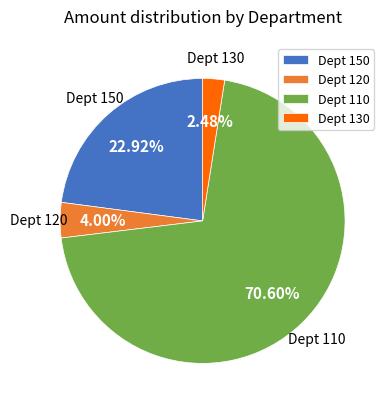

Rank the categories by value from highest to lowest.

Dept 110, Dept 150, Dept 120, Dept 130